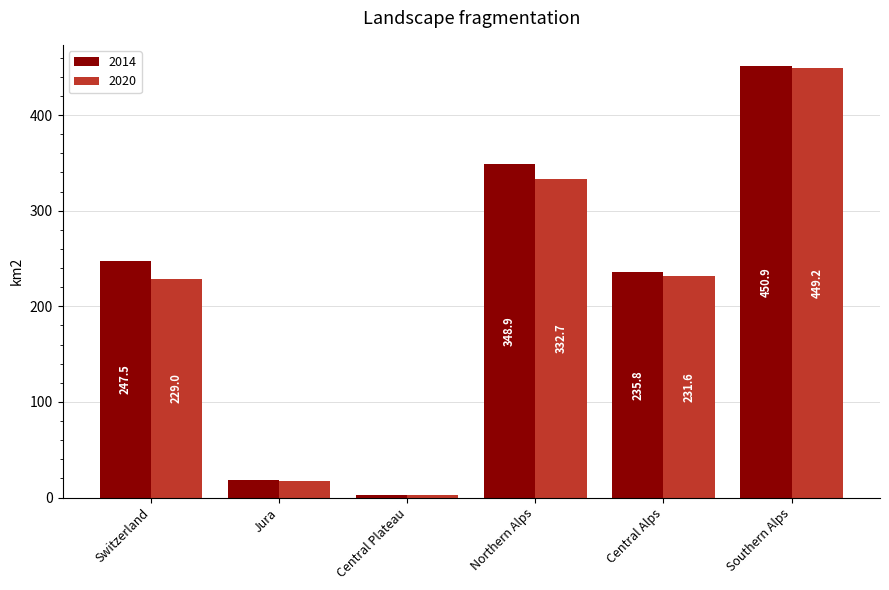

Which label corresponds to the smallest value in the chart?

Central Plateau